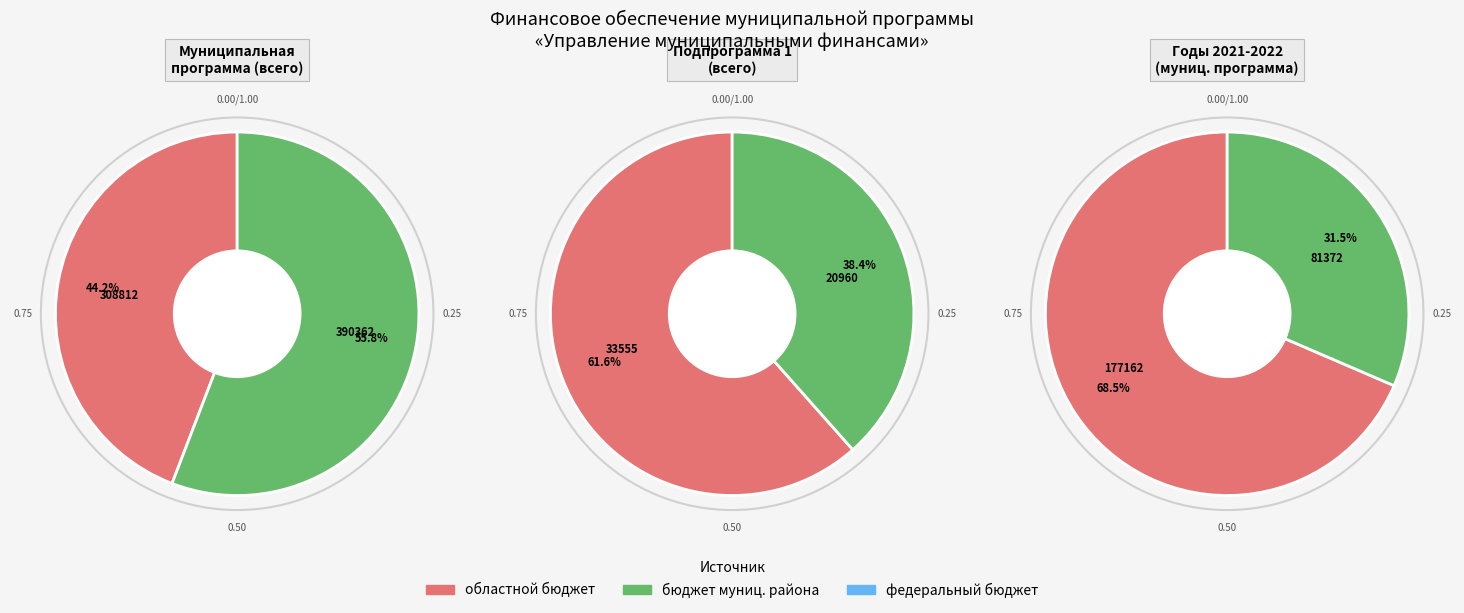

The областной бюджет slice represents 53% of the pie. True or false?

False